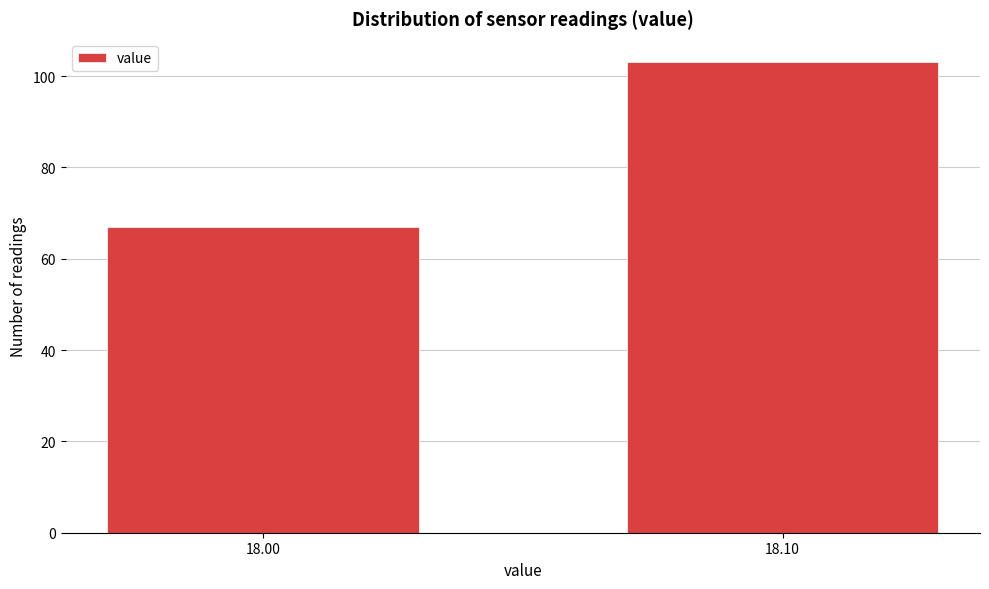

Reading right to left, what are all the values shown in this chart?

103	67